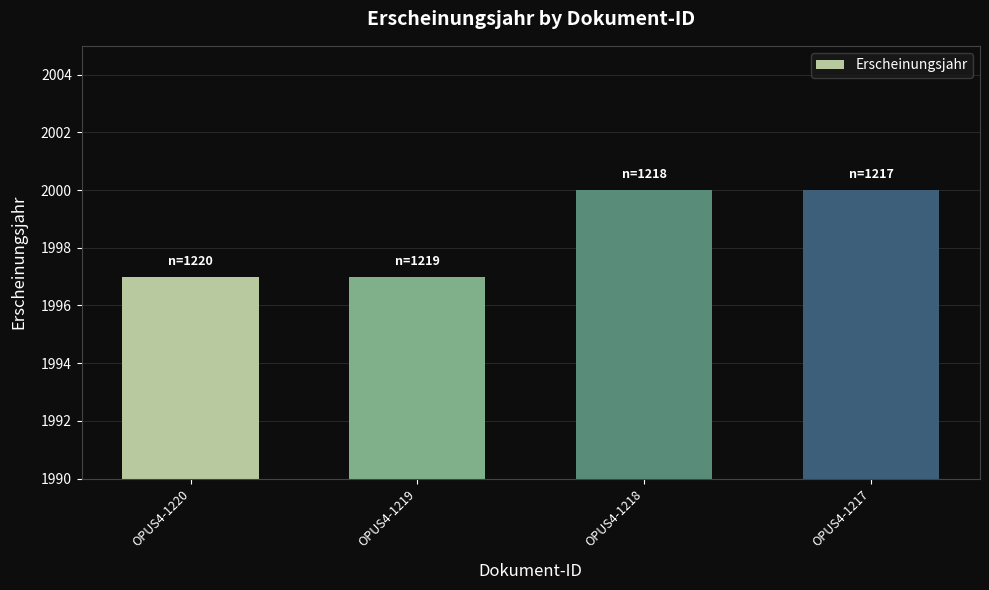

True or false: the data shows 3523 at OPUS4-1217.

False